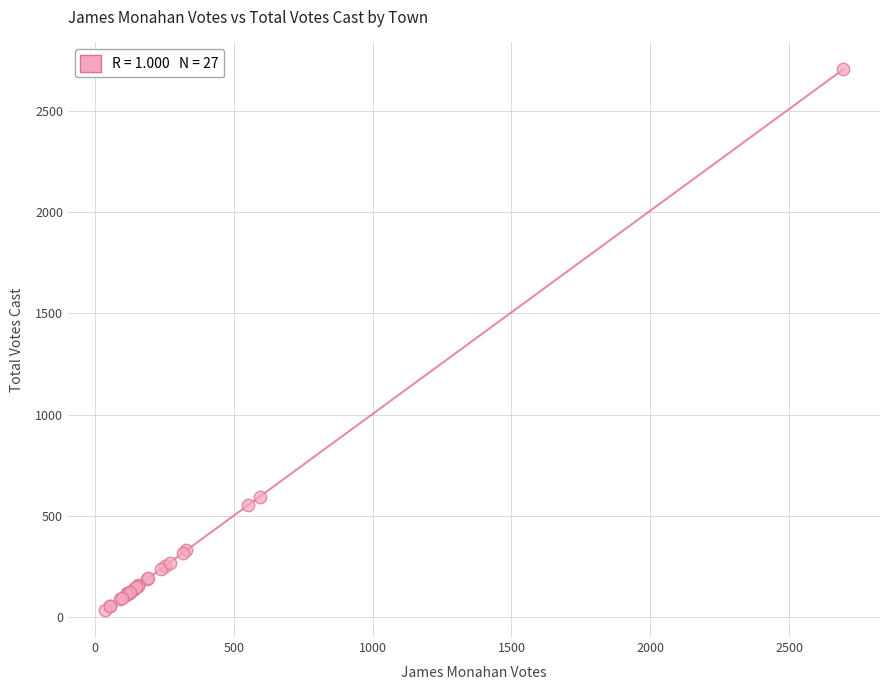

What Y value in the scatter plot is closest to 1370?

596